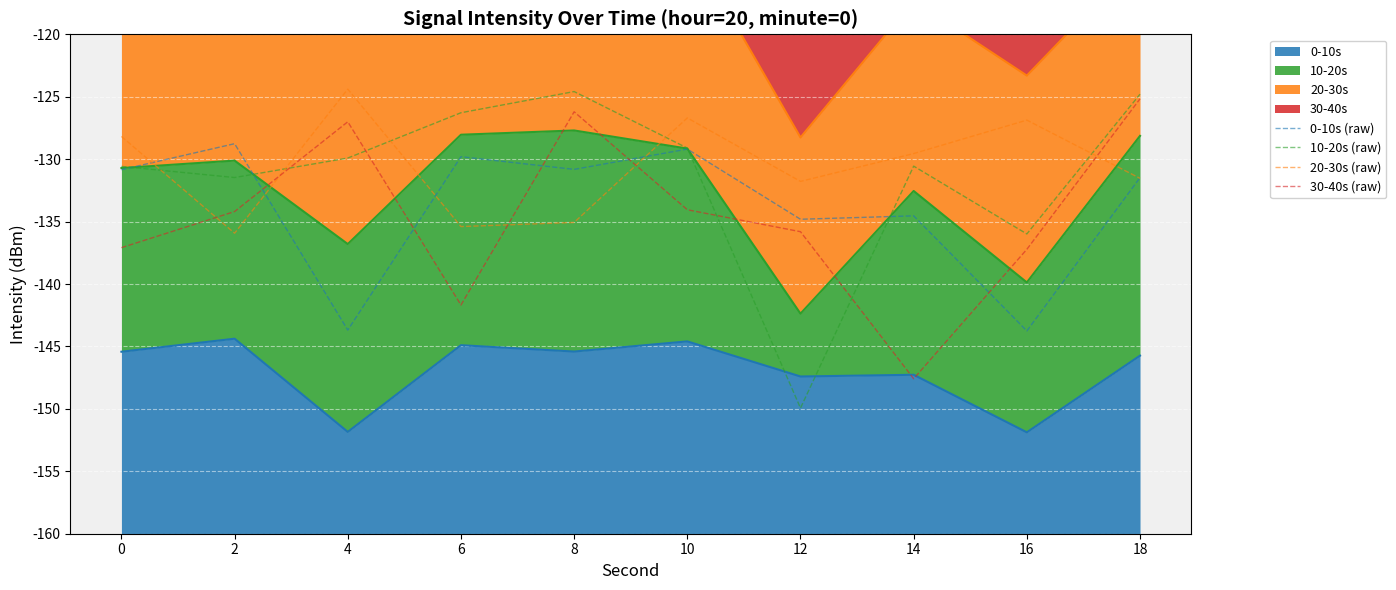

How many lines are shown in the chart?

4